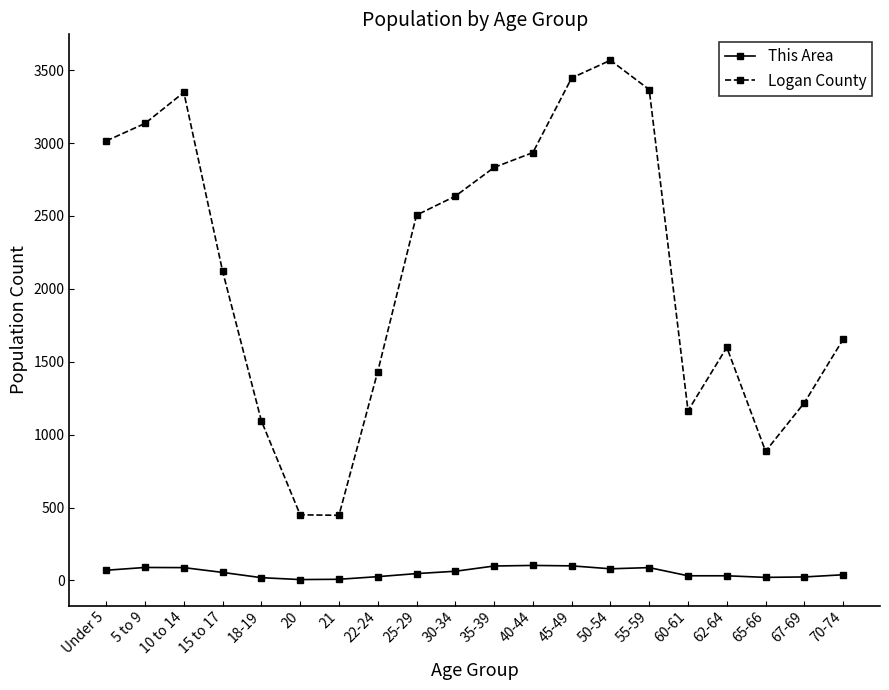

What position from the right is 67-69?

2